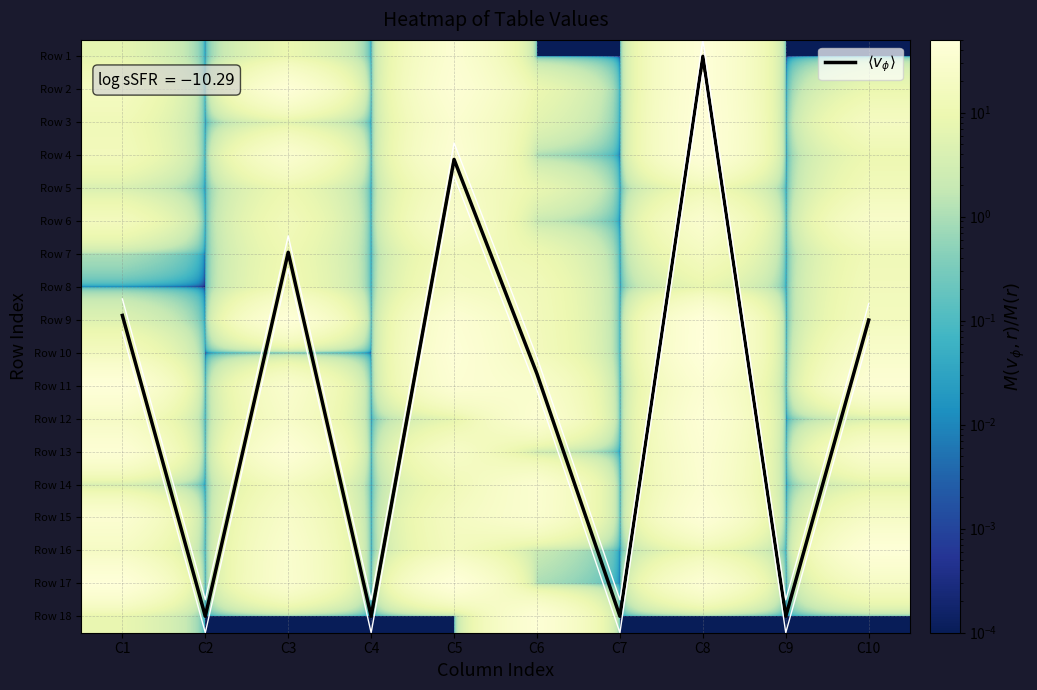

What is the sum of the Row 14 values at C2 and C3?

18.0